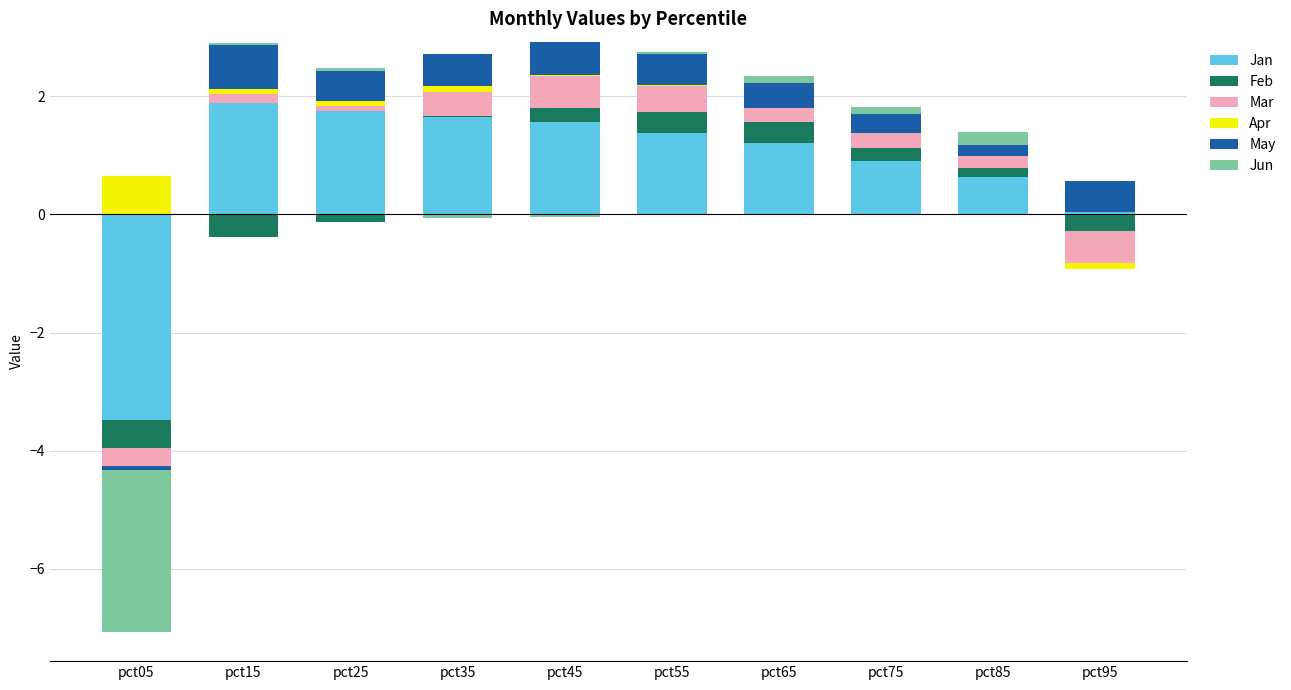

How many series are shown in this chart?

6